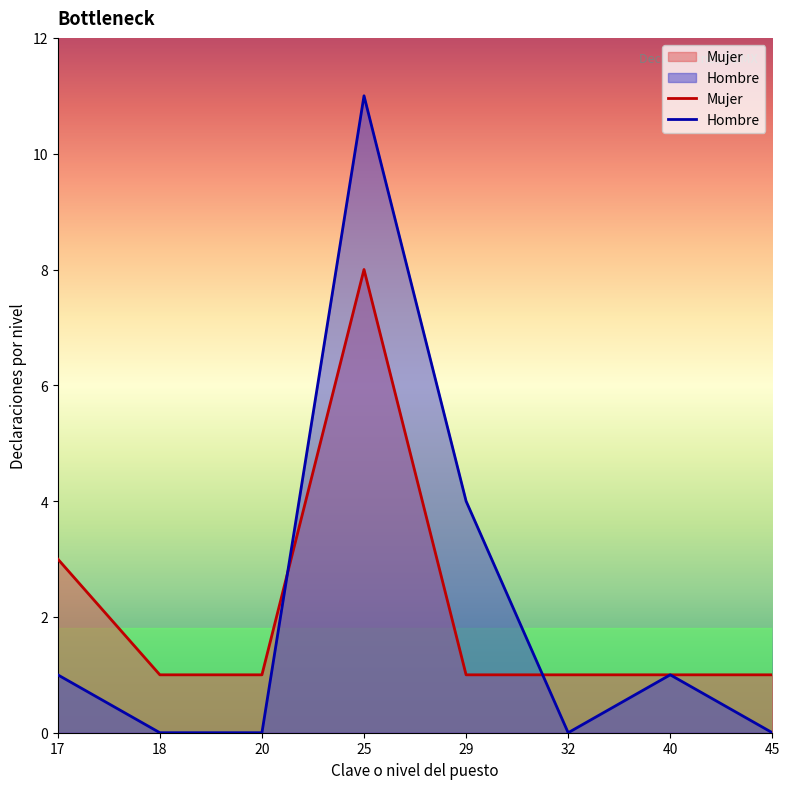

The value of Hombre at 40 is 1. True or false?

True